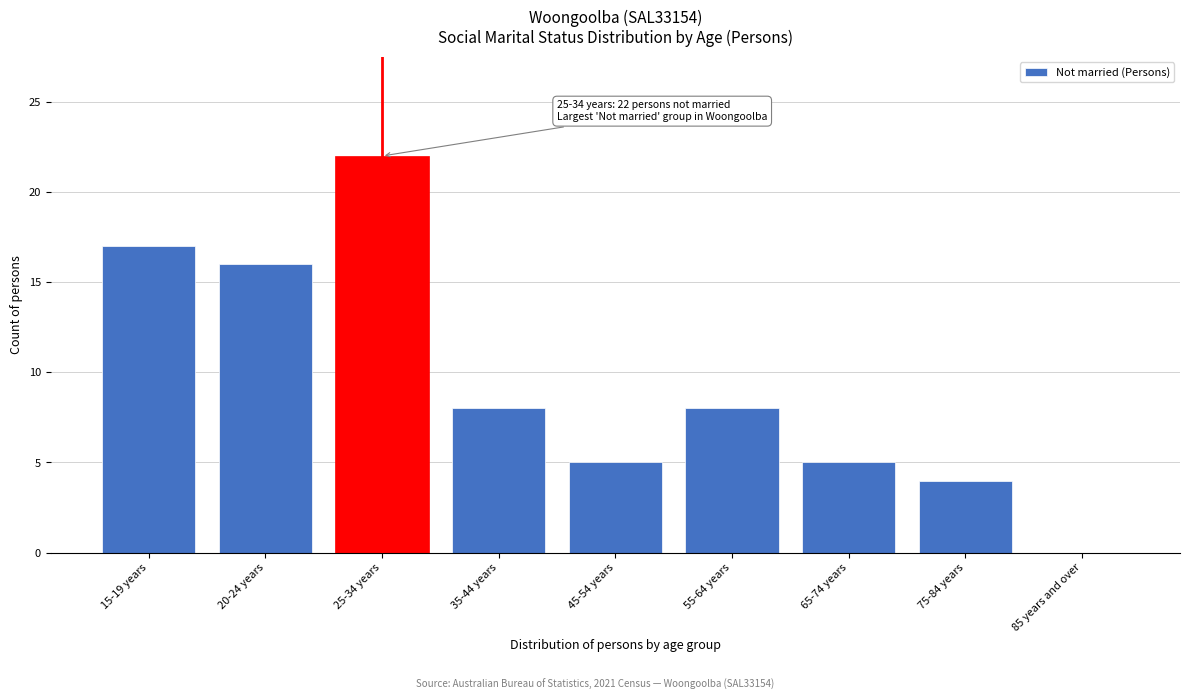

Reading right to left, list all the values displayed in this chart.

85 years and over=0	75-84 years=4	65-74 years=5	55-64 years=8	45-54 years=5	35-44 years=8	25-34 years=22	20-24 years=16	15-19 years=17